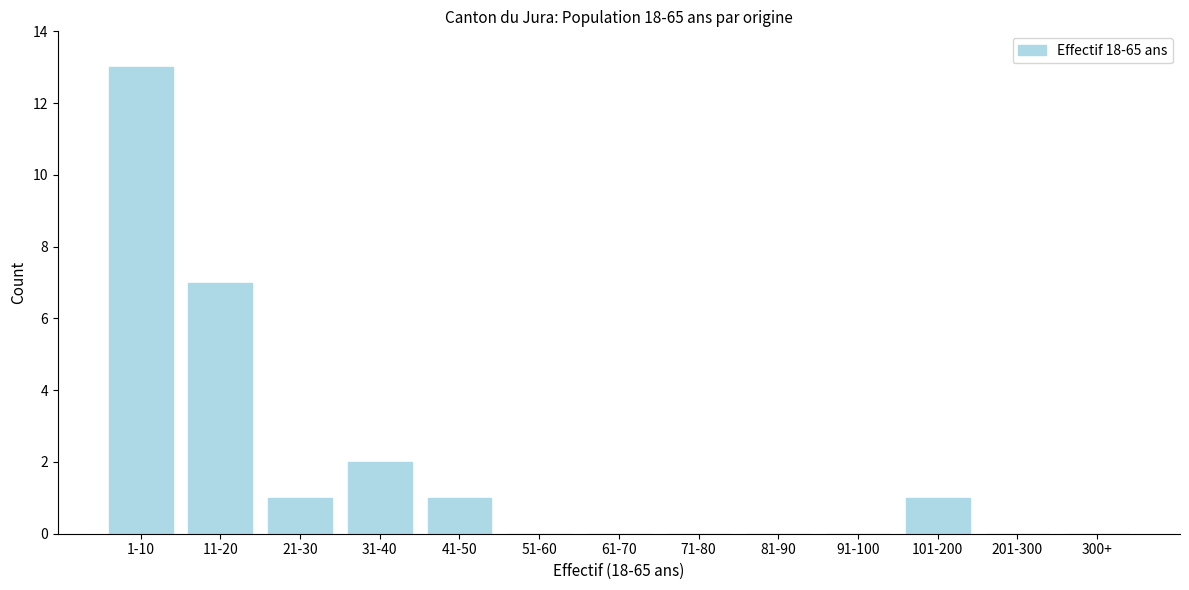

Reading right to left, transcribe all the data shown in this chart.

300+=0	201-300=0	101-200=1	91-100=0	81-90=0	71-80=0	61-70=0	51-60=0	41-50=1	31-40=2	21-30=1	11-20=7	1-10=13